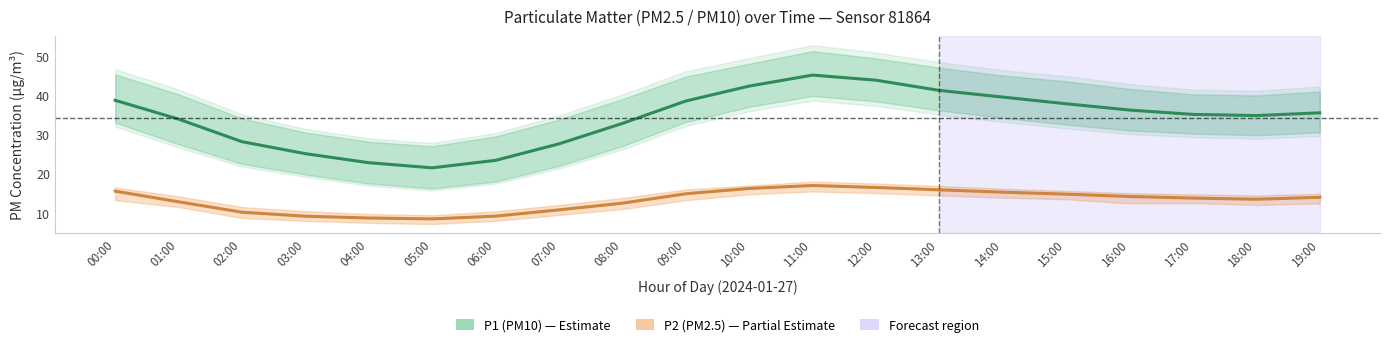

At 15:00, list the series in order from largest to smallest.

P1 (PM10), P2 (PM2.5)